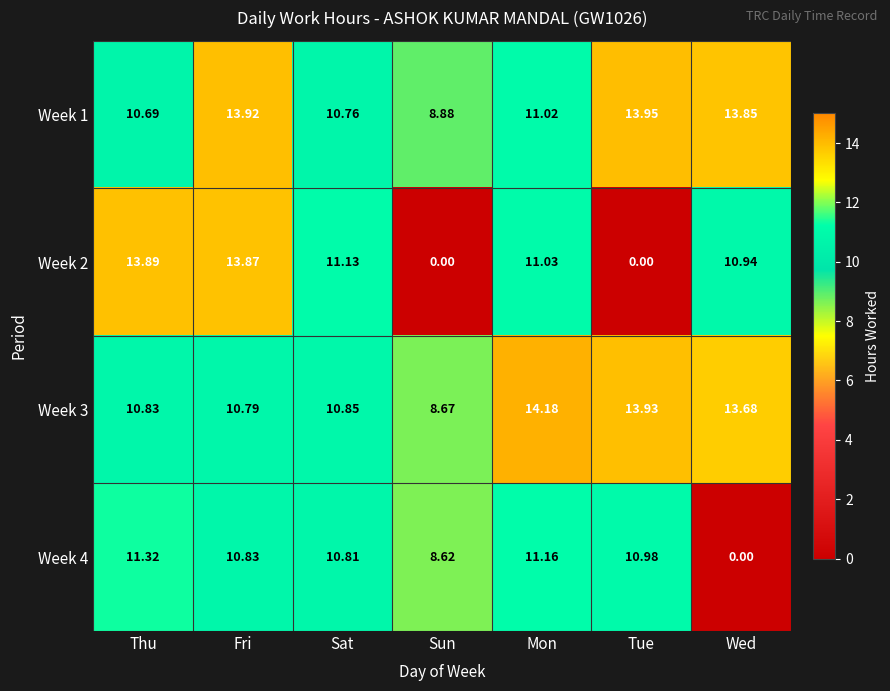

Which series has the largest range (max minus min)?

Week 2